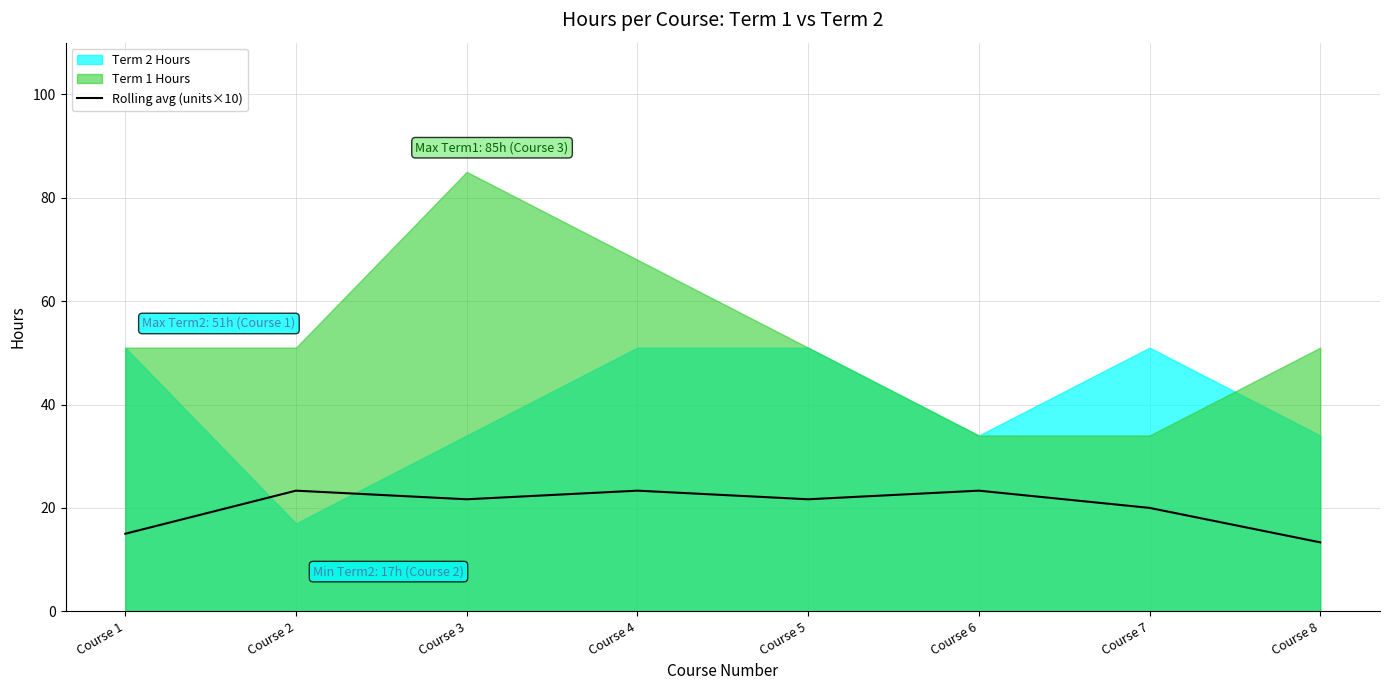

Is it true that Rolling avg (units×10) equals 6.6 at Course 4?

False